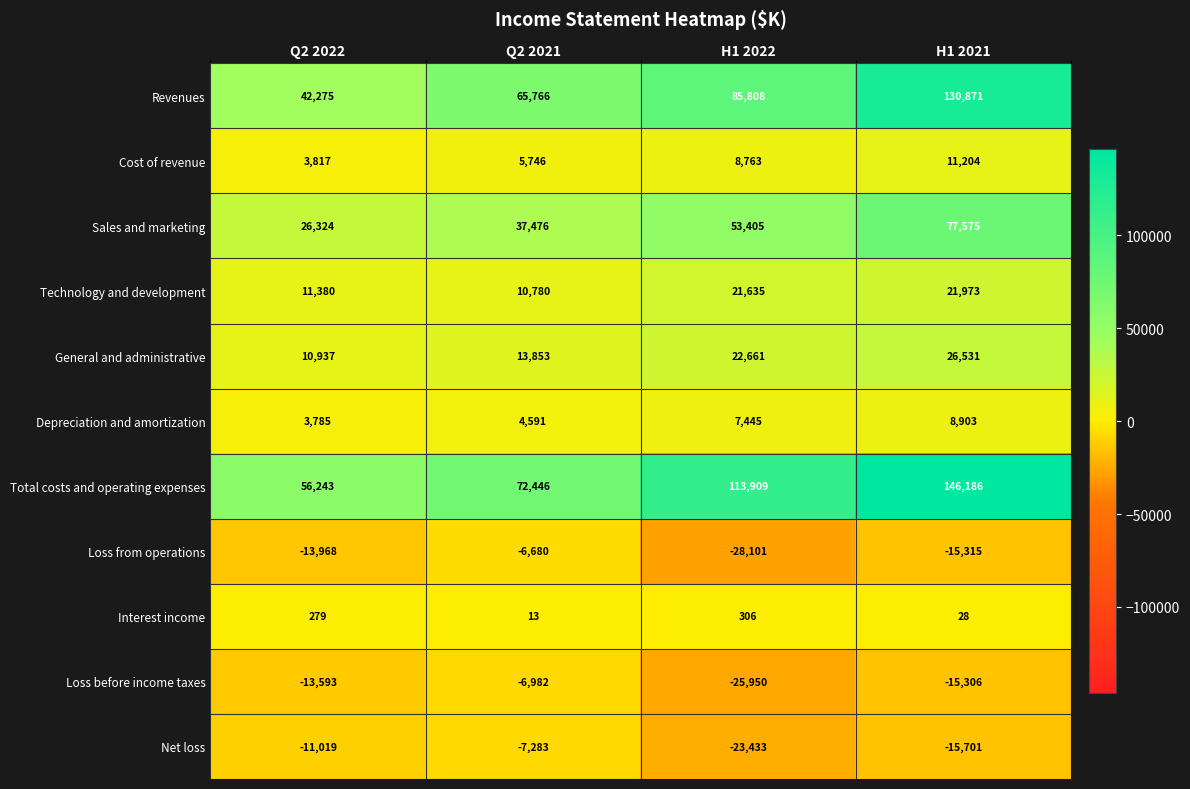

What is the difference between the highest and lowest values at H1 2022?

142010